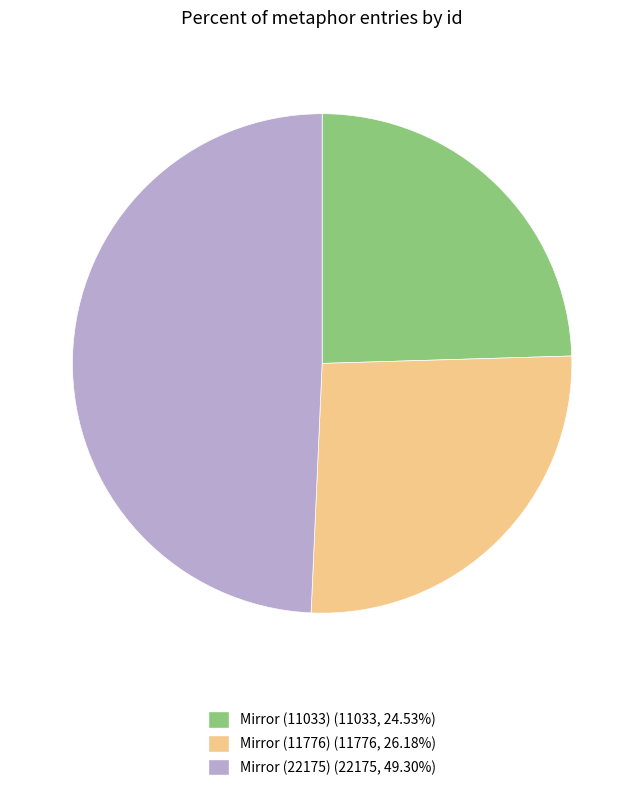

Which slice is the largest?

Mirror (22175)